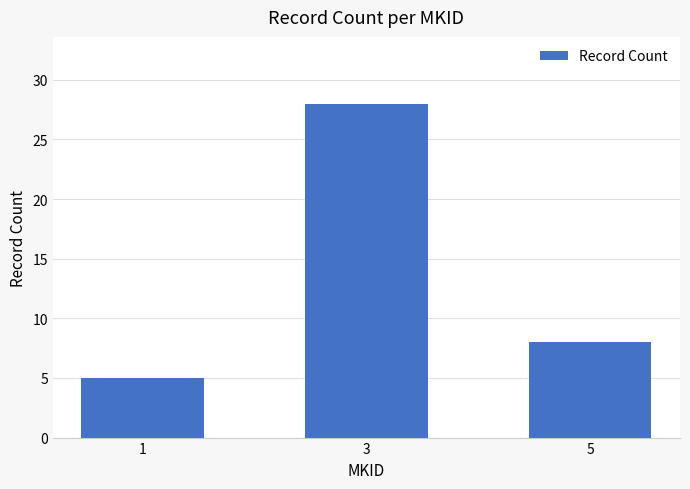

Between 5 and 1, which is larger?

5